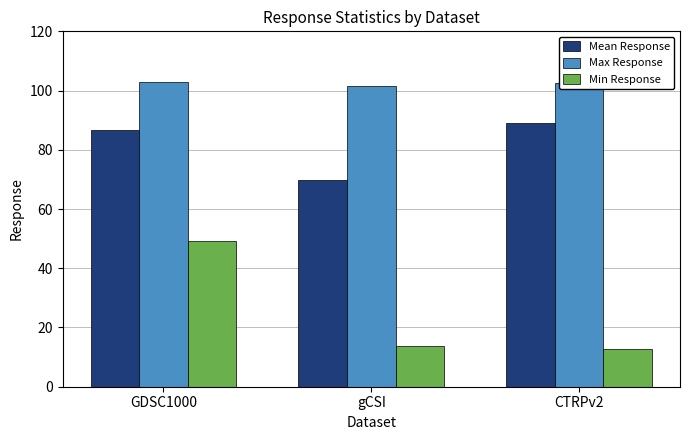

Which category has the highest value in the Min Response series?

GDSC1000